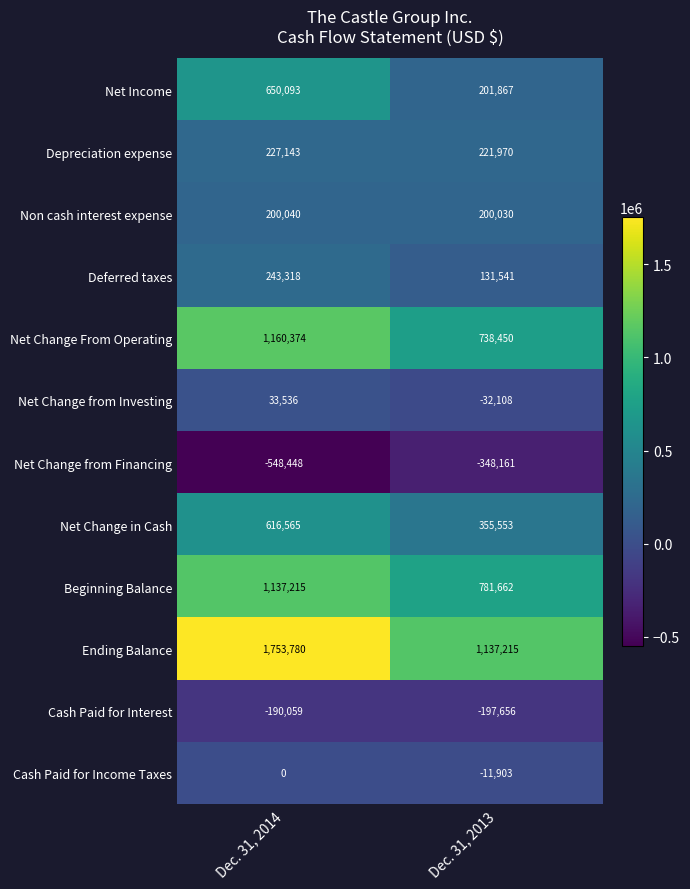

Rank the series by their maximum value, from highest to lowest.

Ending Balance, Net Change From Operating, Beginning Balance, Net Income, Net Change in Cash, Deferred taxes, Depreciation expense, Non cash interest expense, Net Change from Investing, Cash Paid for Income Taxes, Cash Paid for Interest, Net Change from Financing